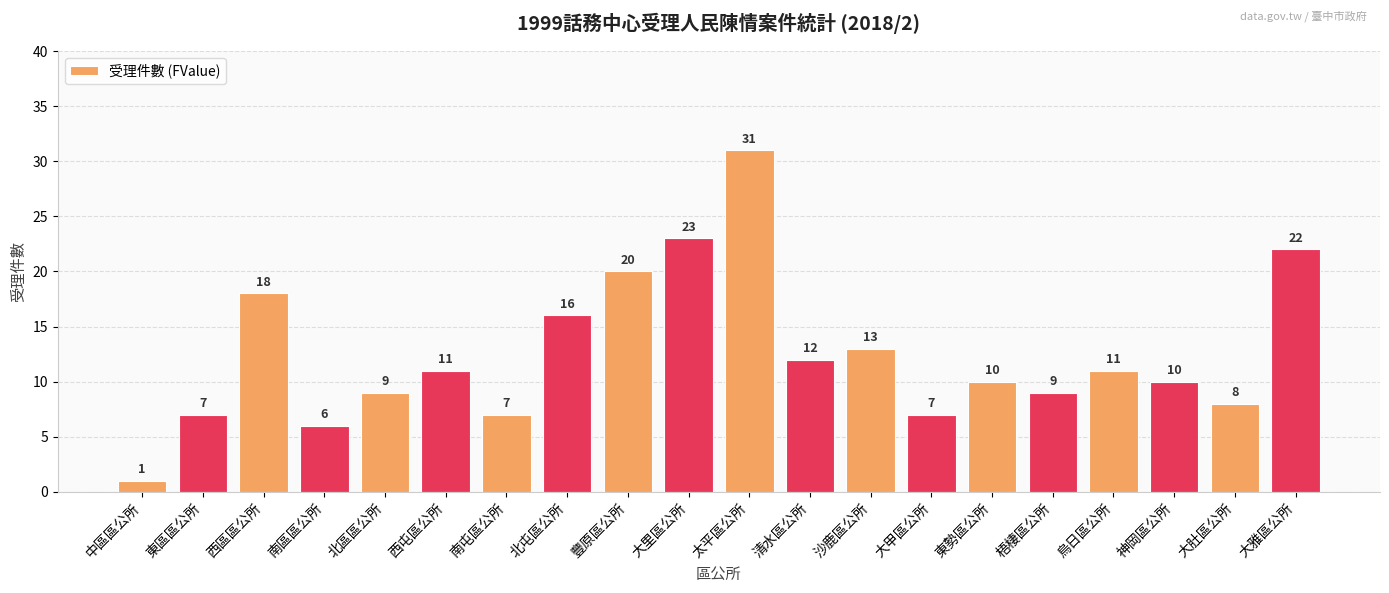

What is the label of the 3rd bar from the left?

西區區公所